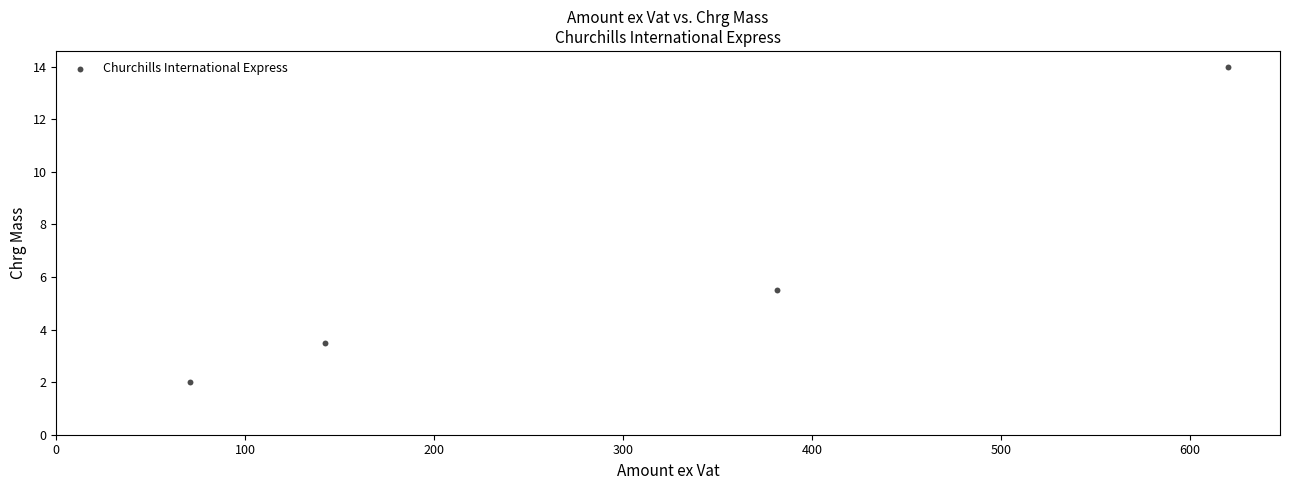

What Y value in the scatter plot is closest to 8?

5.5